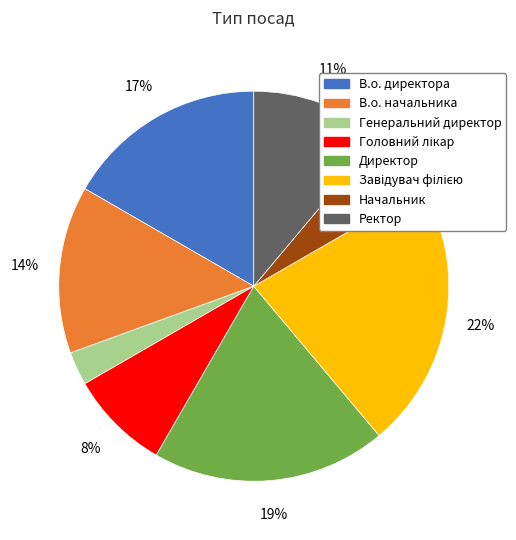

What percentage is the Директор slice, to the nearest percent?

19%